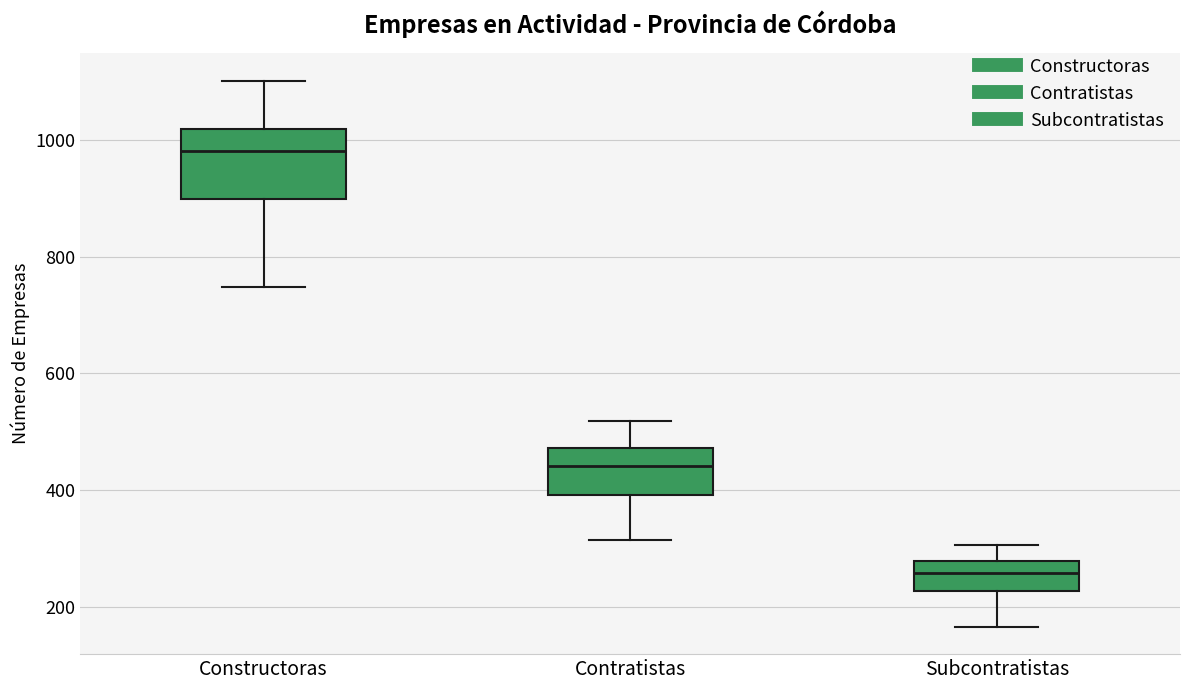

Which box's median line is the lowest?

Subcontratistas